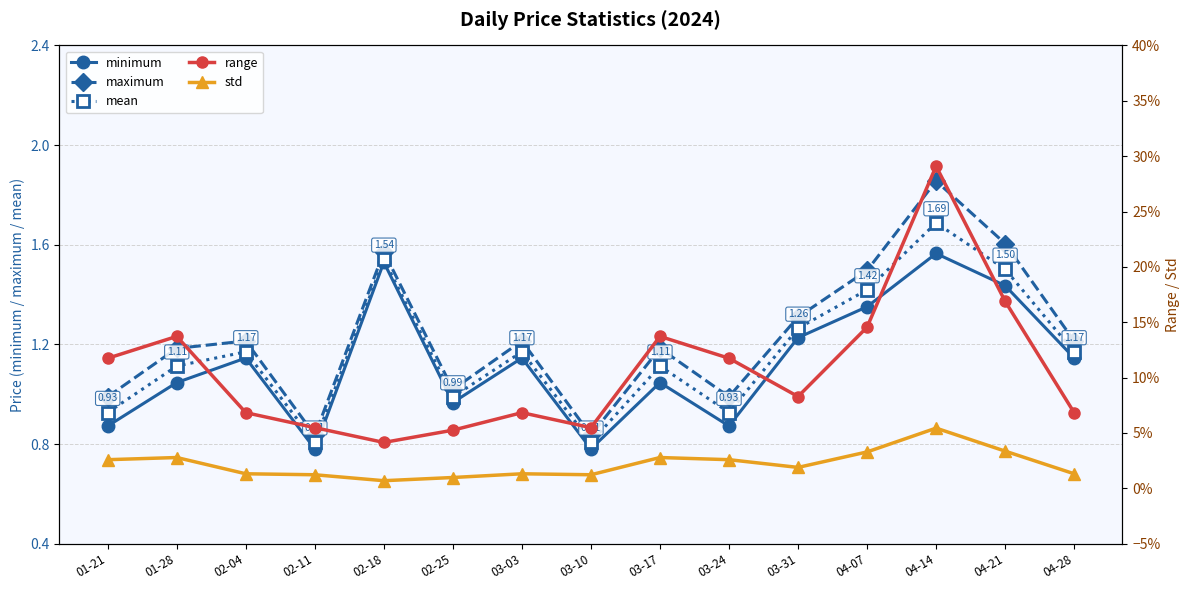

At 02-04, list the series in order from largest to smallest.

maximum, mean, minimum, range, std